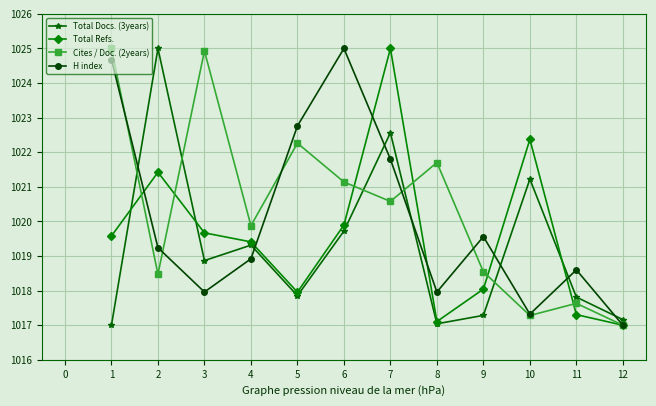

True or false: H index has more than 2 interior local peaks.

True